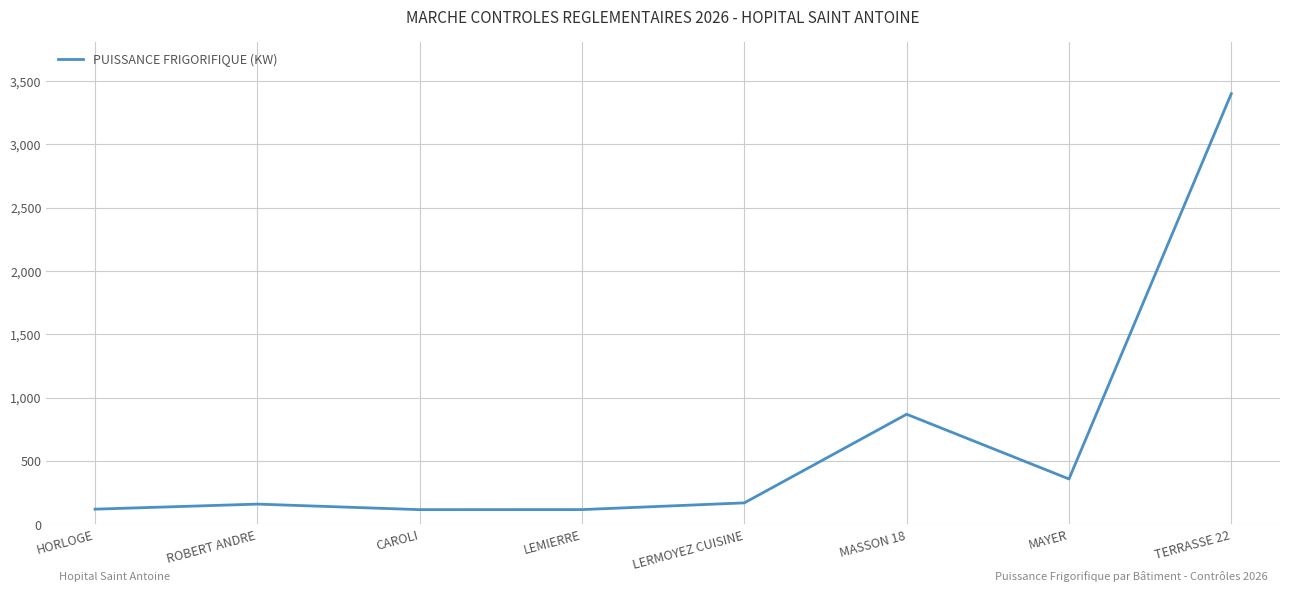

The chart shows a value of 356.8 at MAYER. True or false?

True